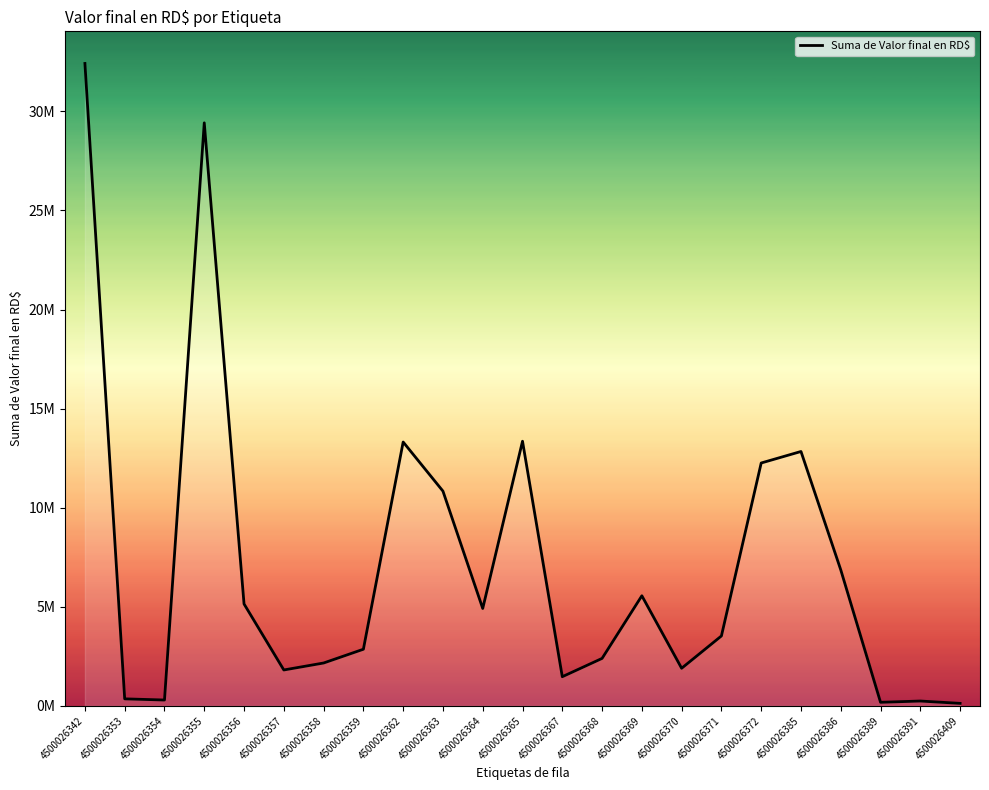

Reading left to right, transcribe all the data shown in this chart.

32415328.1	357444.8	298526.0	29419016.0	5145320.9	1814502.8	2165973.0	2860479.4	13315702.8	10837526.5	4917188.6	13355236.2	1474832.1	2398118.1	5557825.8	1901016.8	3530795.9	12257126.3	12837726.1	6864436.8	182967.5	247623.3	129252.5